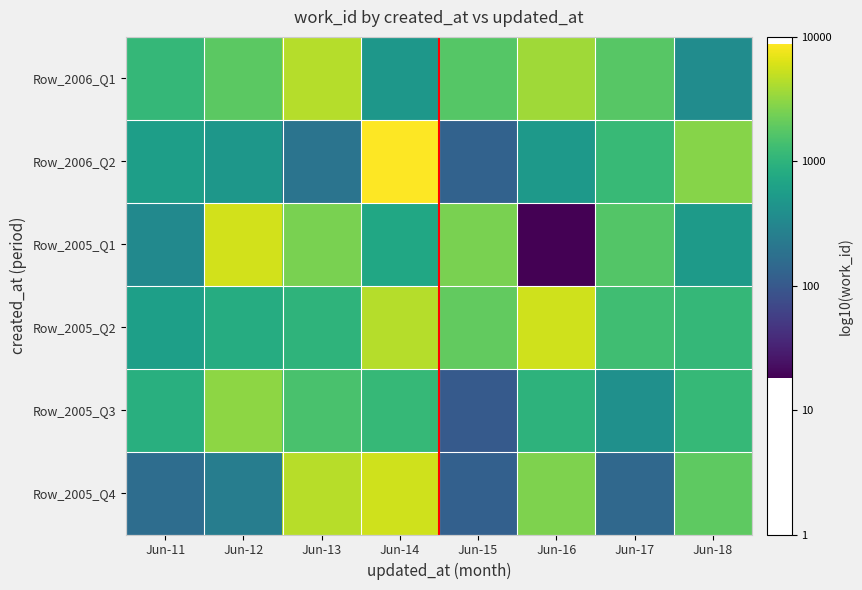

Reading right to left, list all the values displayed in this chart.

Row_2006_Q1: Jun-18=2.6	Jun-17=3.2	Jun-16=3.6	Jun-15=3.2	Jun-14=2.7	Jun-13=3.6	Jun-12=3.3	Jun-11=3.1
Row_2006_Q2: Jun-18=3.5	Jun-17=3.1	Jun-16=2.7	Jun-15=2.1	Jun-14=3.9	Jun-13=2.3	Jun-12=2.7	Jun-11=2.8
Row_2005_Q1: Jun-18=2.7	Jun-17=3.2	Jun-16=1.3	Jun-15=3.4	Jun-14=2.9	Jun-13=3.4	Jun-12=3.8	Jun-11=2.5
Row_2005_Q2: Jun-18=3.0	Jun-17=3.1	Jun-16=3.8	Jun-15=3.3	Jun-14=3.6	Jun-13=3.0	Jun-12=2.9	Jun-11=2.8
Row_2005_Q3: Jun-18=3.1	Jun-17=2.6	Jun-16=3.0	Jun-15=2.0	Jun-14=3.1	Jun-13=3.2	Jun-12=3.5	Jun-11=3.0
Row_2005_Q4: Jun-18=3.3	Jun-17=2.2	Jun-16=3.4	Jun-15=2.1	Jun-14=3.7	Jun-13=3.7	Jun-12=2.4	Jun-11=2.2